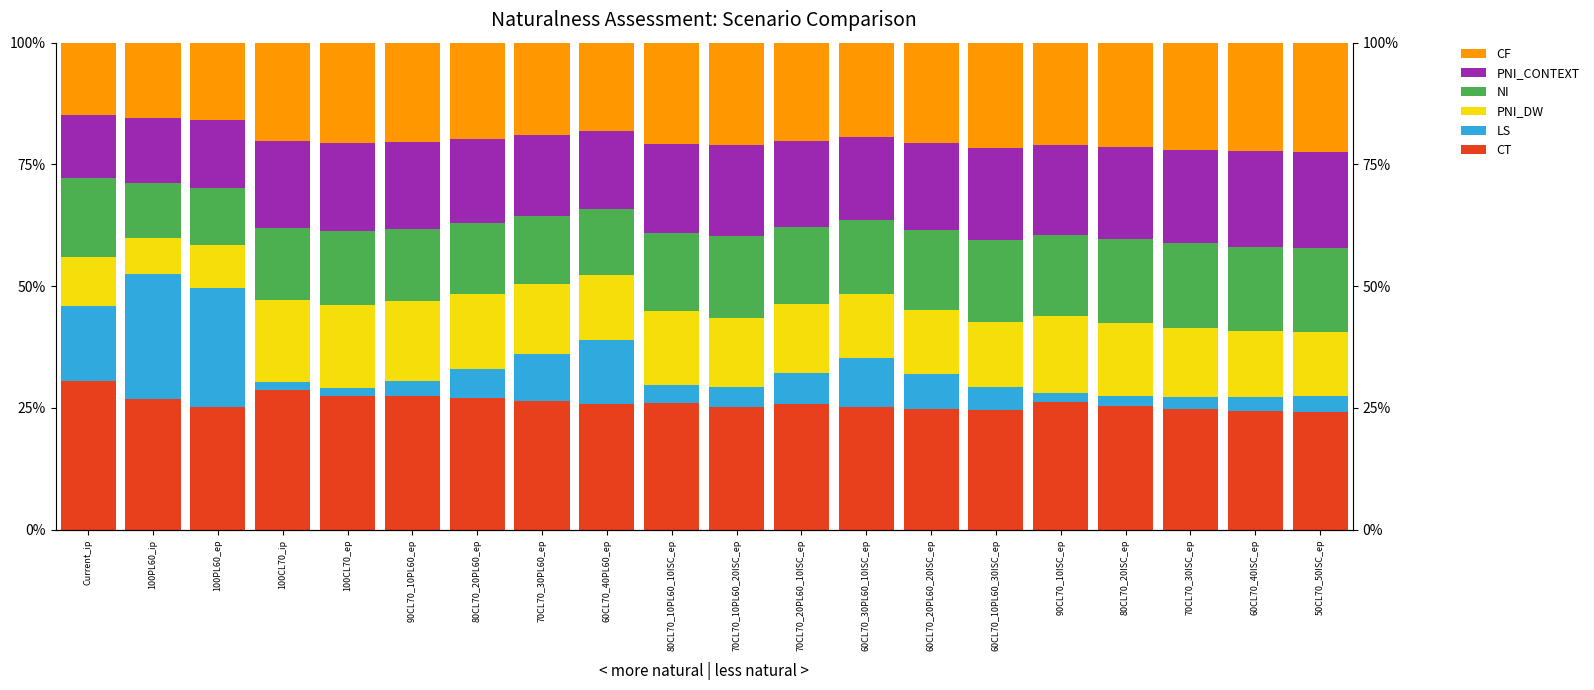

How many bars are there in each group?

6